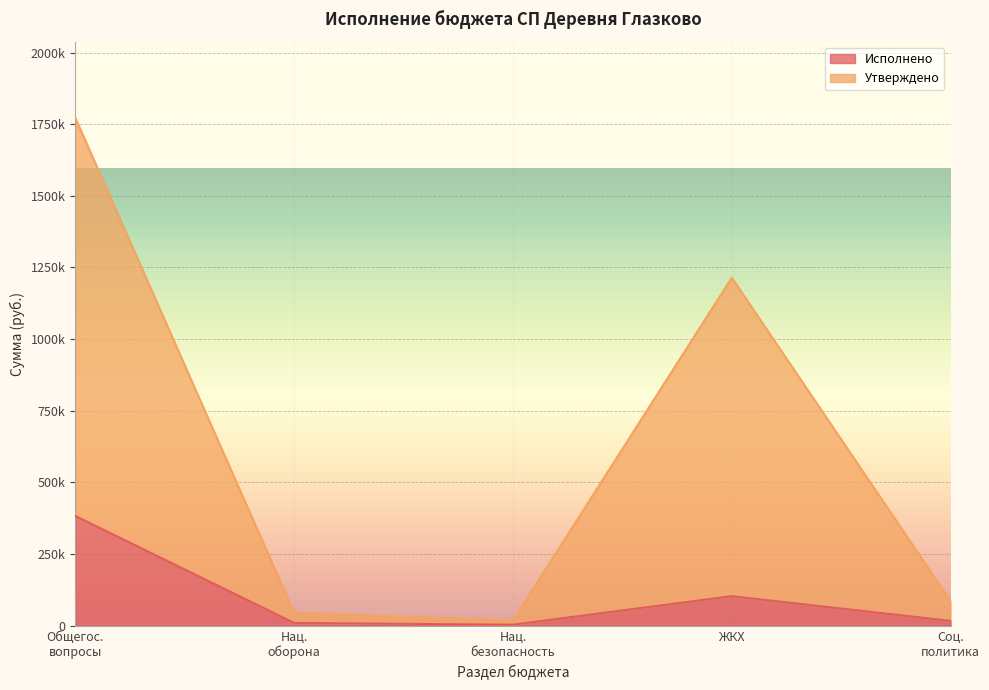

What is the difference between the highest and lowest values at Нац. оборона?

35689.0